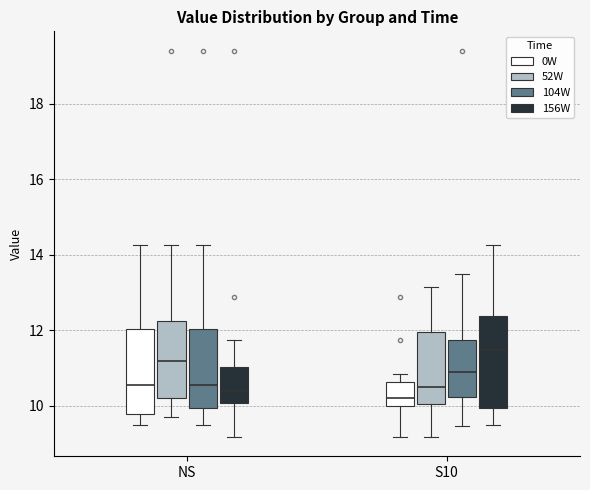

Reading left to right, transcribe this box plot: for each box, give where its median line is, the range the box spans, and where its two whiskers end, as read against the y-axis. The values are not printed on the chart, so give them approximately, as read against the axis.

NS (0W): median 10.6, box 9.8 to 12.0, whiskers 9.6 to 14.2
NS (52W): median 11.2, box 10.2 to 12.2, whiskers 9.8 to 14.2
NS (104W): median 10.6, box 10.0 to 12.0, whiskers 9.6 to 14.2
NS (156W): median 10.4, box 10.0 to 11.0, whiskers 9.2 to 11.8
S10 (0W): median 10.2, box 10.0 to 10.6, whiskers 9.2 to 10.8
S10 (52W): median 10.4, box 10.0 to 12.0, whiskers 9.2 to 13.2
S10 (104W): median 10.8, box 10.2 to 11.8, whiskers 9.4 to 13.4
S10 (156W): median 11.4, box 10.0 to 12.4, whiskers 9.6 to 14.2